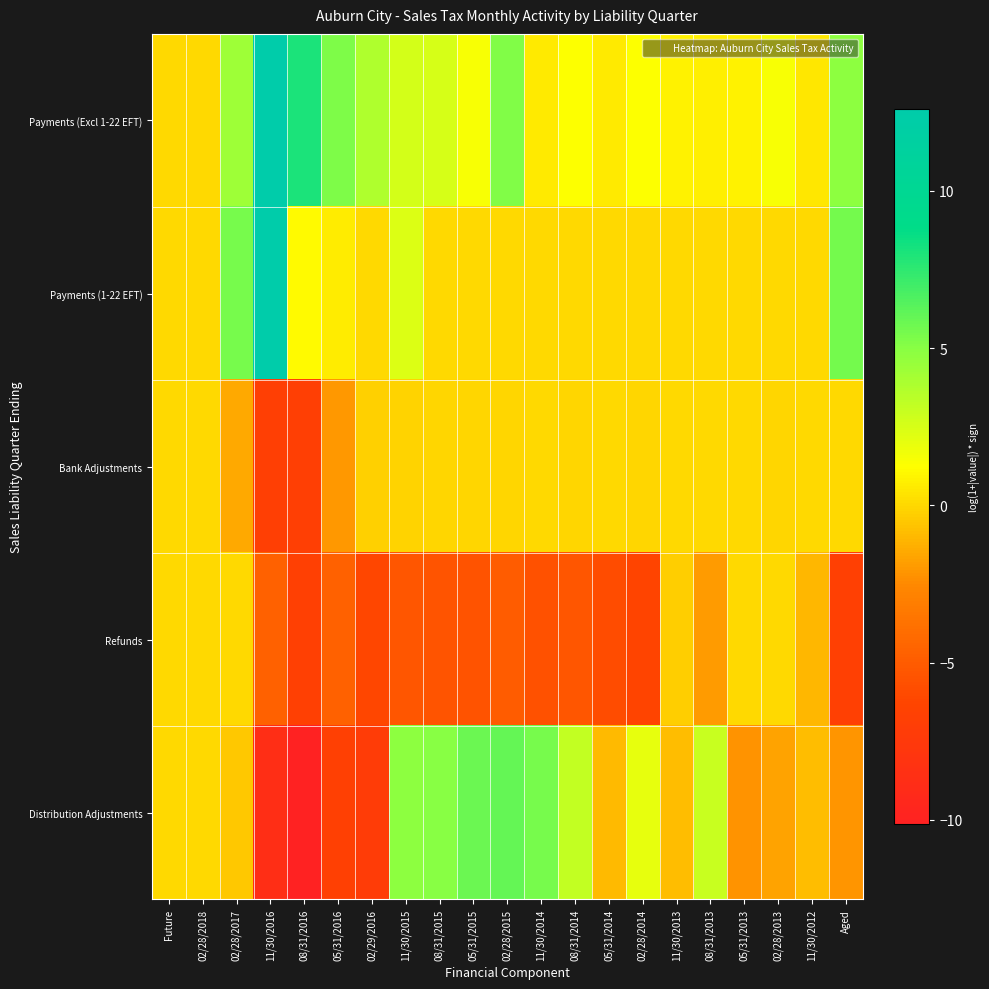

Which series changed the most between 08/31/2016 and 05/31/2015?

Distribution Adjustments